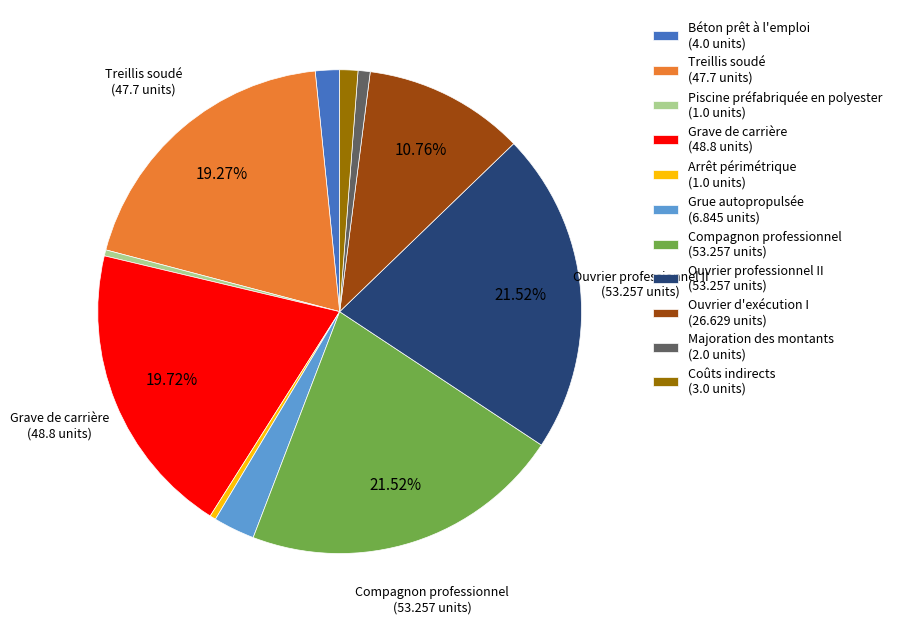

How many segments does this pie chart have?

11